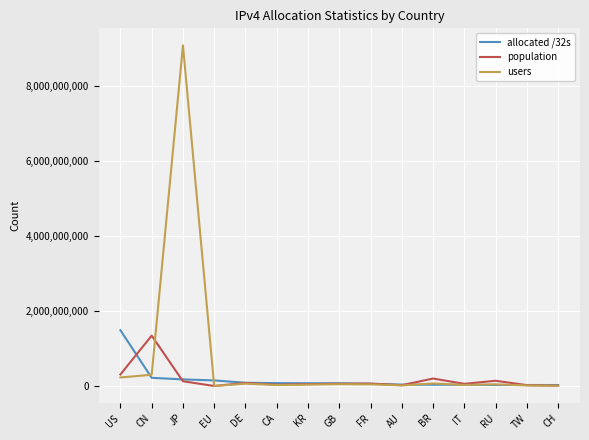

Which series has the widest spread of values?

users